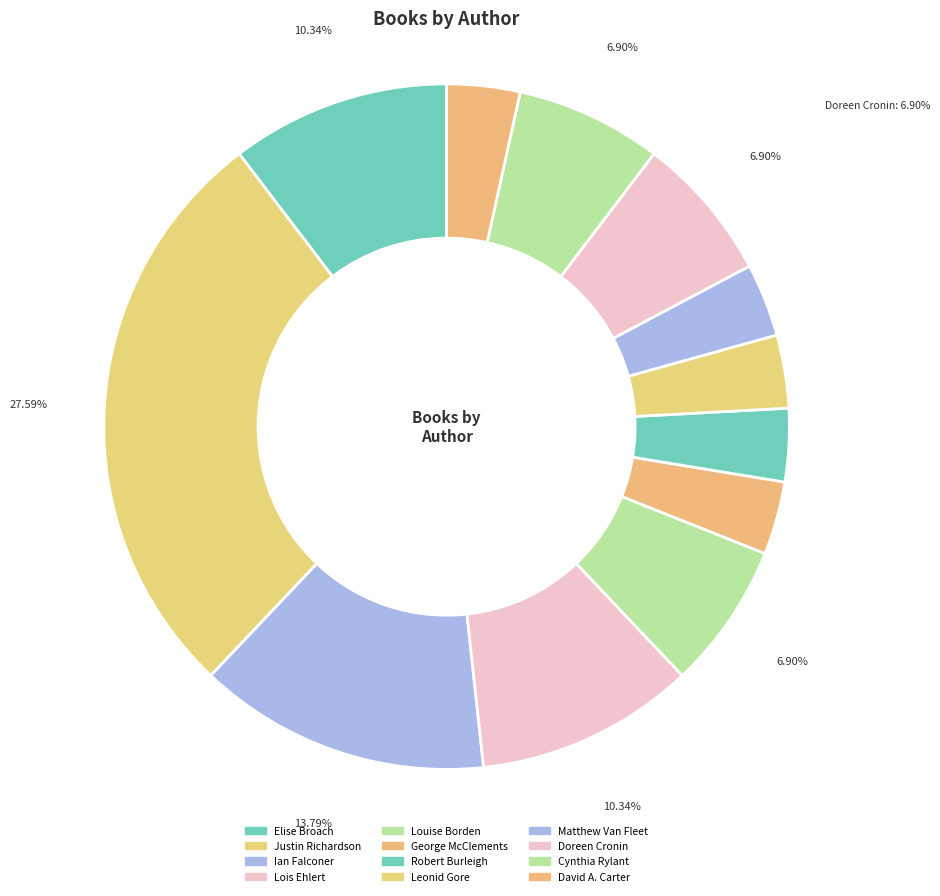

To the nearest percent, what percentage of the pie is Leonid Gore?

3%